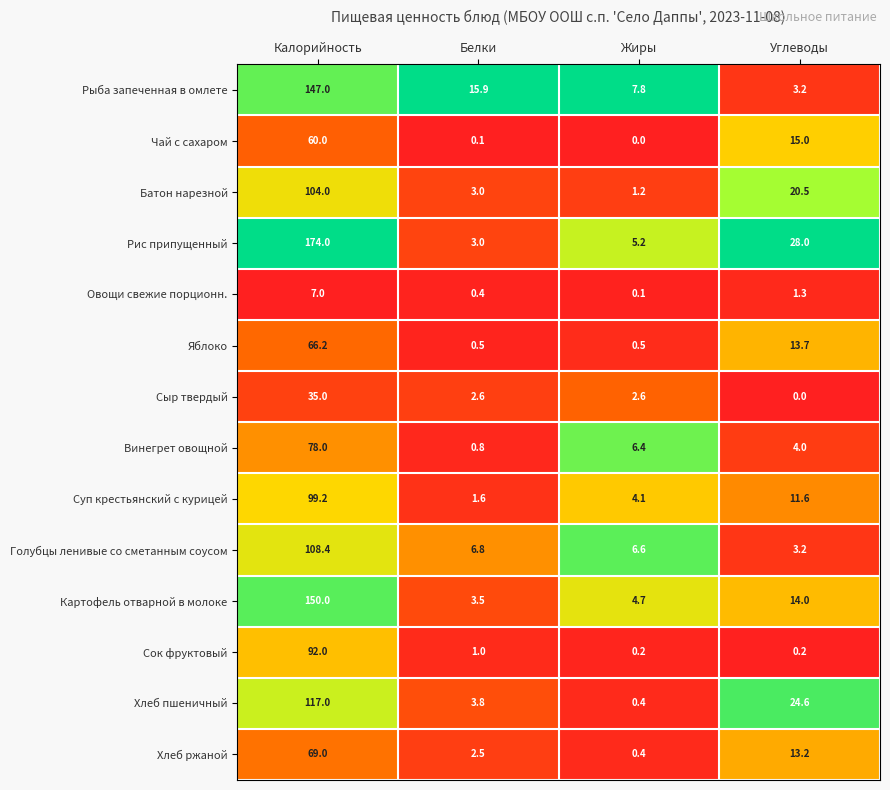

How many categories are shown in the chart?

4